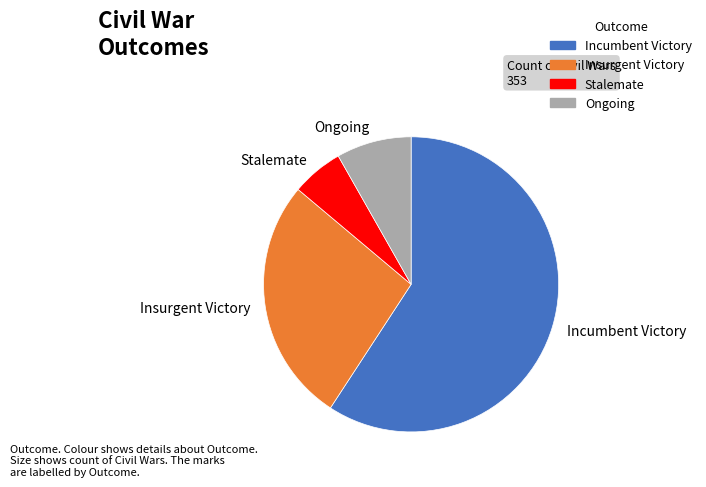

Rank the categories by value from lowest to highest.

Stalemate, Ongoing, Insurgent Victory, Incumbent Victory